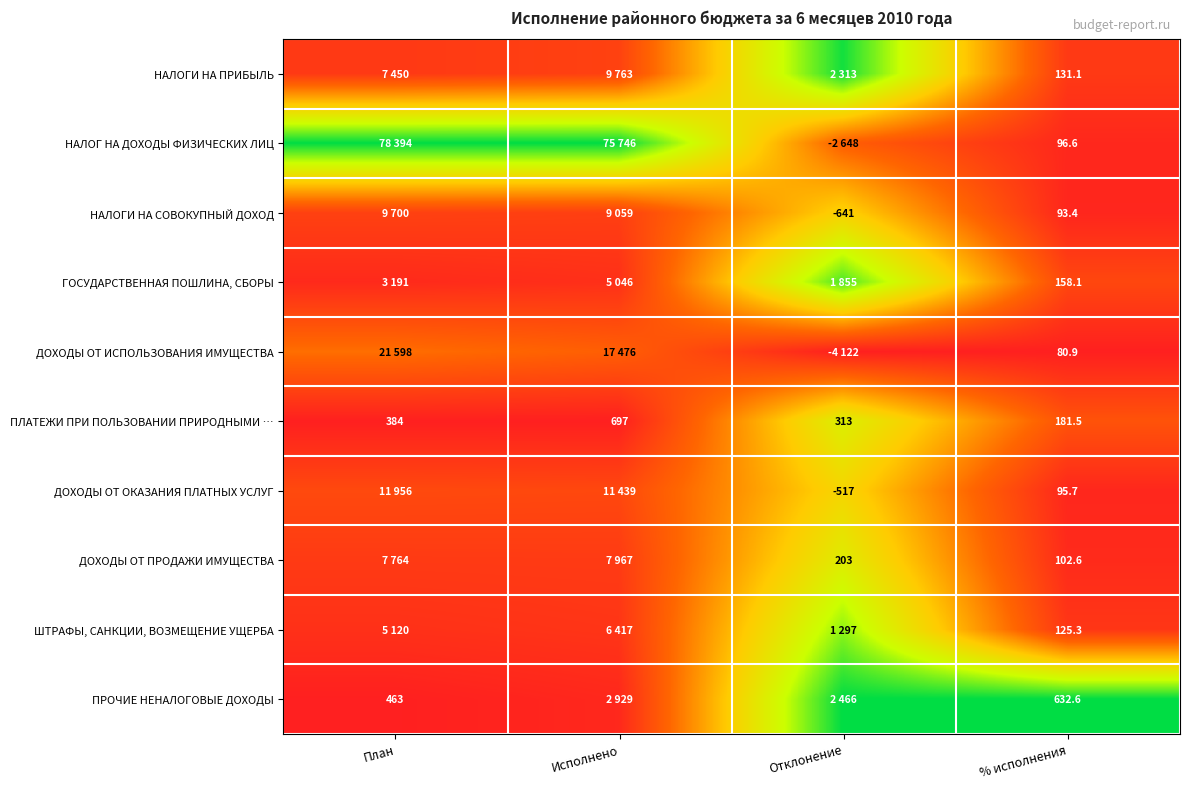

Is the value of НАЛОГ НА ДОХОДЫ ФИЗИЧЕСКИХ ЛИЦ at % исполнения greater than the value of ПРОЧИЕ НЕНАЛОГОВЫЕ ДОХОДЫ at % исполнения?

No